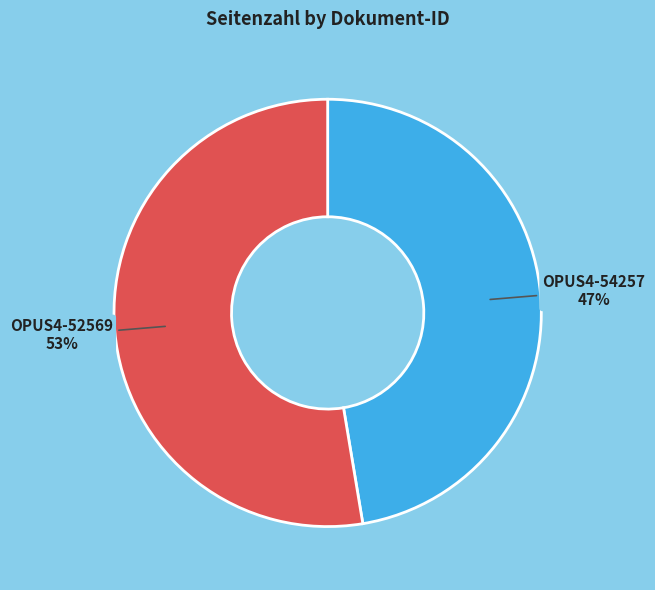

How many slices are in this pie chart?

2